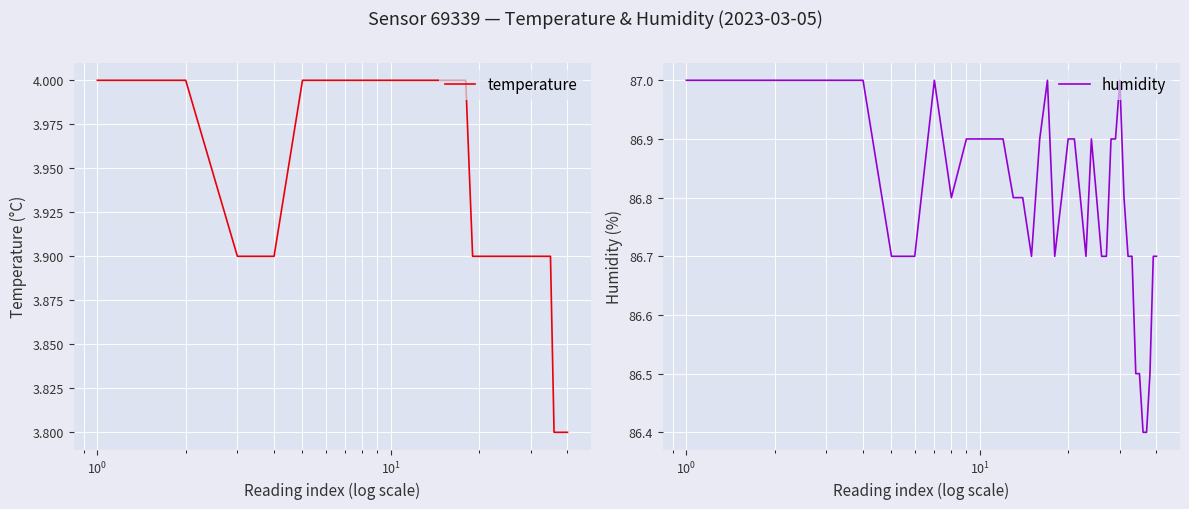

Reading right to left, transcribe all the data shown in this chart.

temperature: 3.8	3.8	3.8	3.8	3.8	3.9	3.9	3.9	3.9	3.9	3.9	3.9	3.9	3.9	3.9	3.9	3.9	3.9	3.9	3.9	3.9	3.9	4.0	4.0	4.0	4.0	4.0	4.0	4.0	4.0	4.0	4.0	4.0	4.0	4.0	4.0	3.9	3.9	4.0	4.0
humidity: 86.7	86.7	86.5	86.4	86.4	86.5	86.5	86.7	86.7	86.8	87.0	86.9	86.9	86.7	86.7	86.8	86.9	86.7	86.8	86.9	86.9	86.8	86.7	87.0	86.9	86.7	86.8	86.8	86.9	86.9	86.9	86.9	86.8	87.0	86.7	86.7	87.0	87.0	87.0	87.0